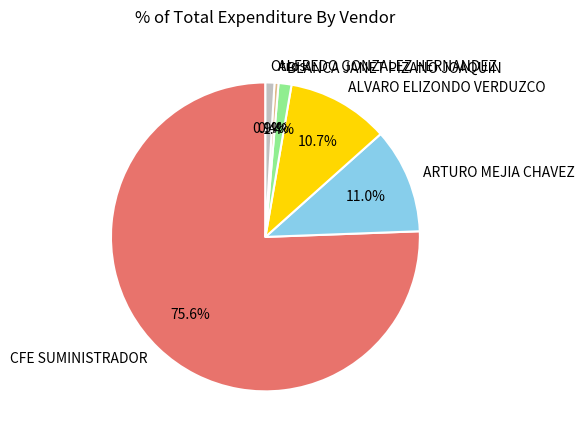

How much of the chart is everything except ALVARO ELIZONDO VERDUZCO?

89.3%